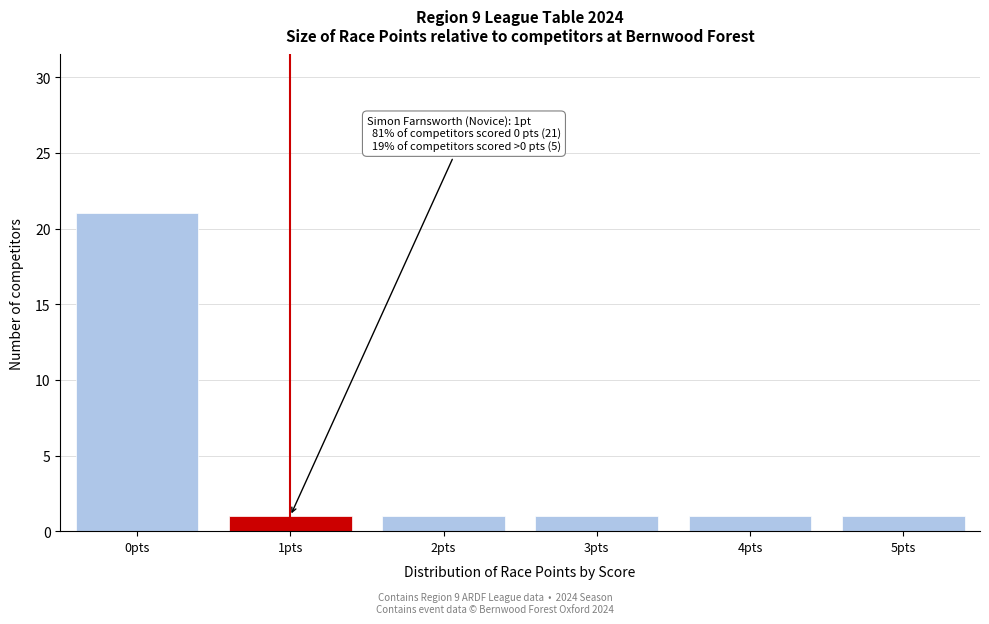

Reading left to right, list all the values displayed in this chart.

0pts=21	1pts=1	2pts=1	3pts=1	4pts=1	5pts=1